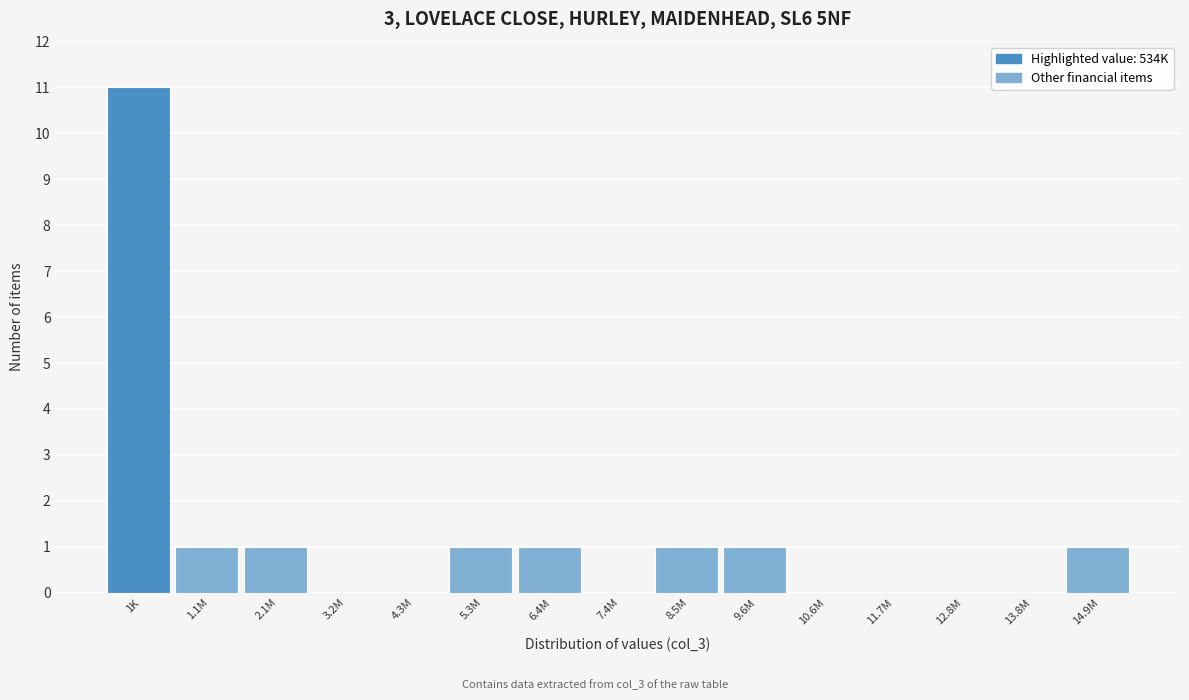

Reading left to right, what are all the values shown in this chart?

1K=11	1.1M=1	2.1M=1	3.2M=0	4.3M=0	5.3M=1	6.4M=1	7.4M=0	8.5M=1	9.6M=1	10.6M=0	11.7M=0	12.8M=0	13.8M=0	14.9M=1